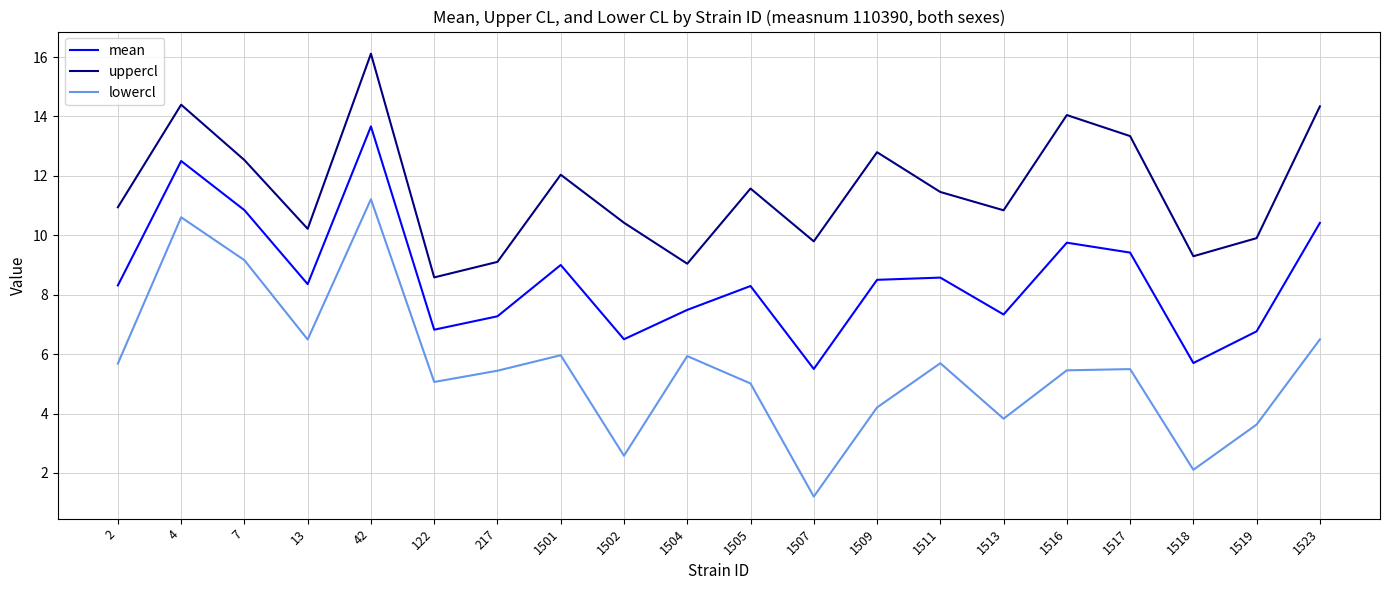

How many interior local valleys does the lowercl series have?

6